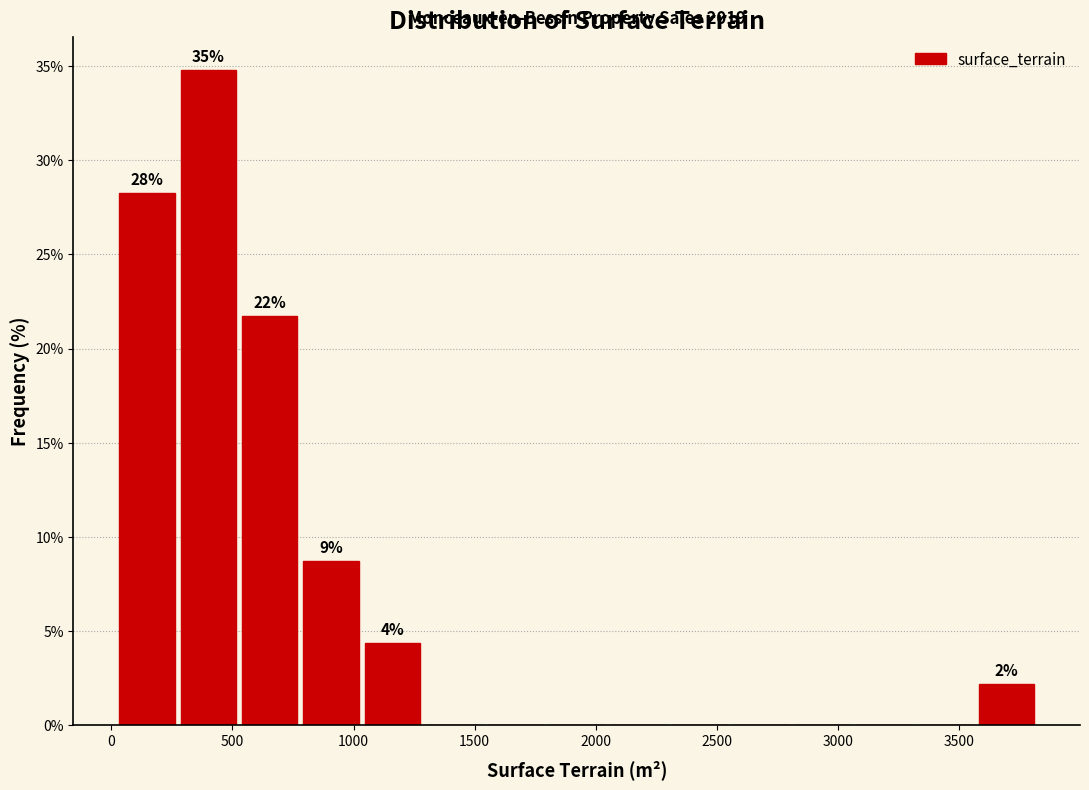

Over which range of the x-axis is the bar tallest?

250 to 550